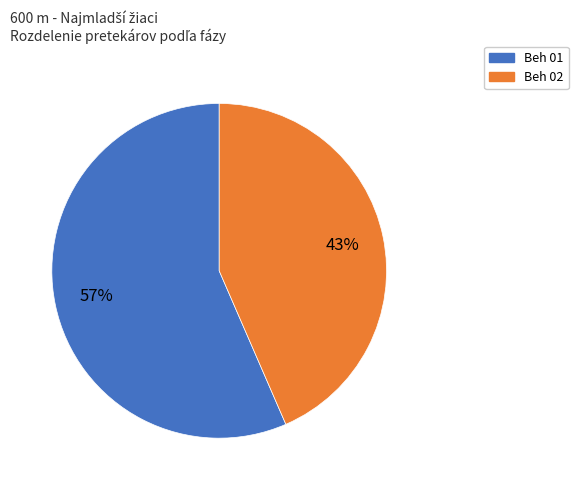

Which slice is the smallest?

Beh 02